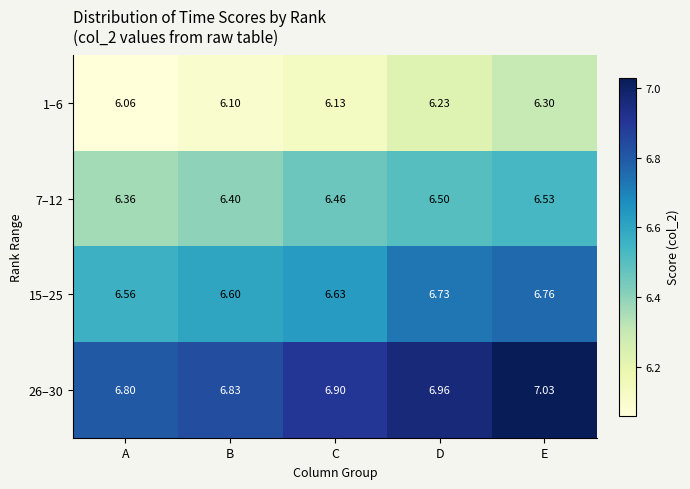

Which series has the largest total across all categories?

26–30